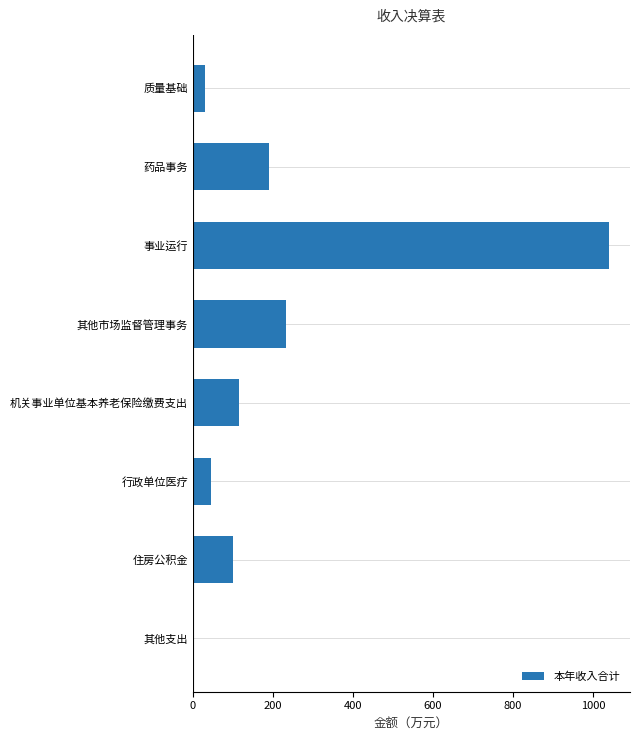

What is the sum of all values?

1755.0